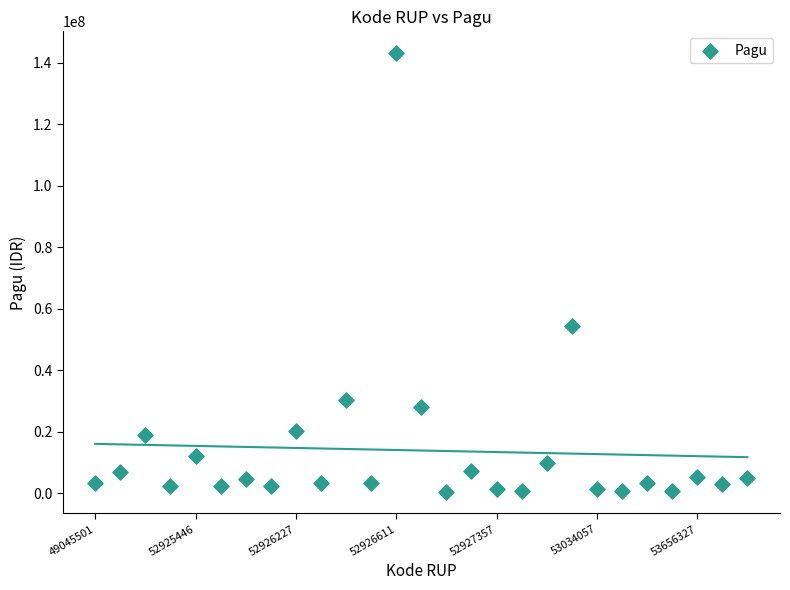

What is the range of Y values (max minus min)?

142512400